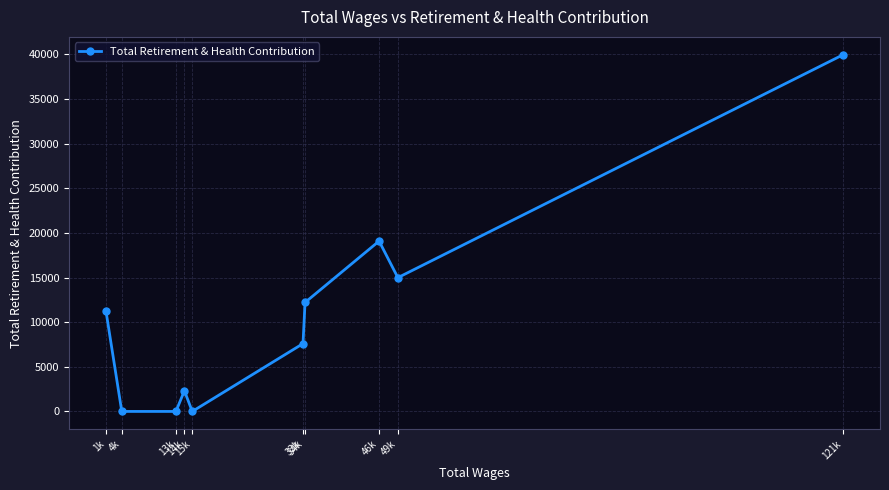

List the labels in order of value, largest first.

121k, 46k, 49k, 34k, 1k, 33k, 14k, 15k, 13k, 4k